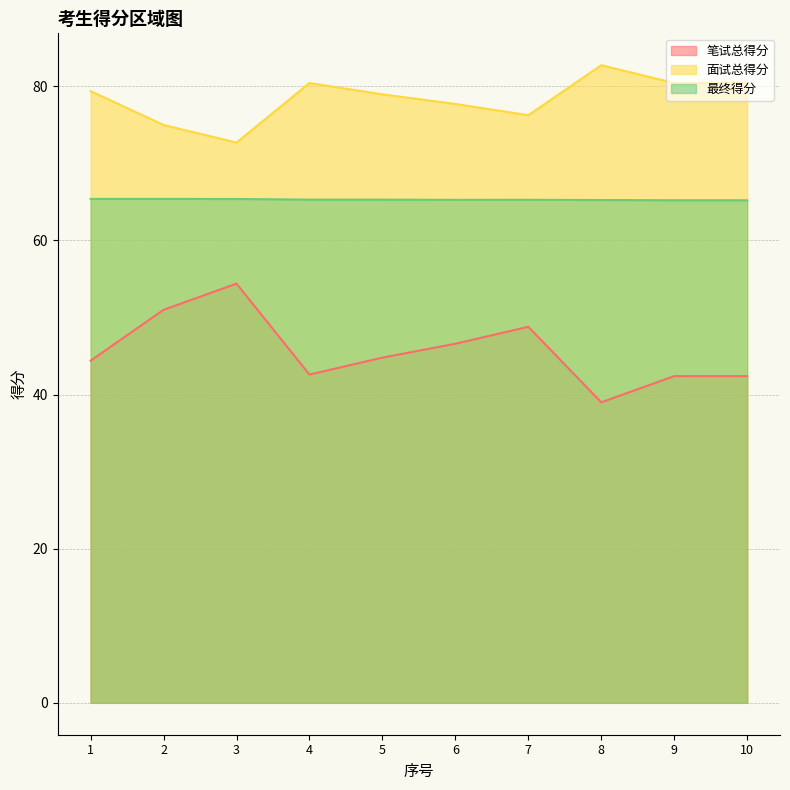

Which series changed the most between 5 and 6?

笔试总得分